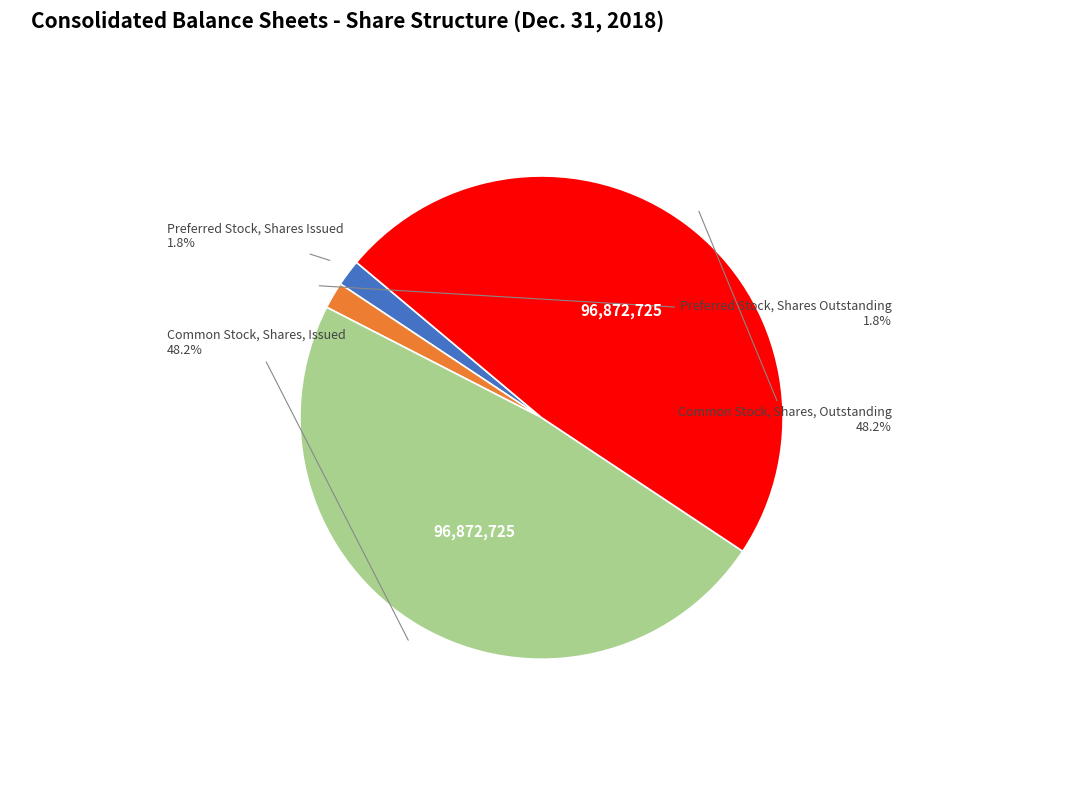

Is Preferred Stock, Shares Outstanding the majority of the pie?

No